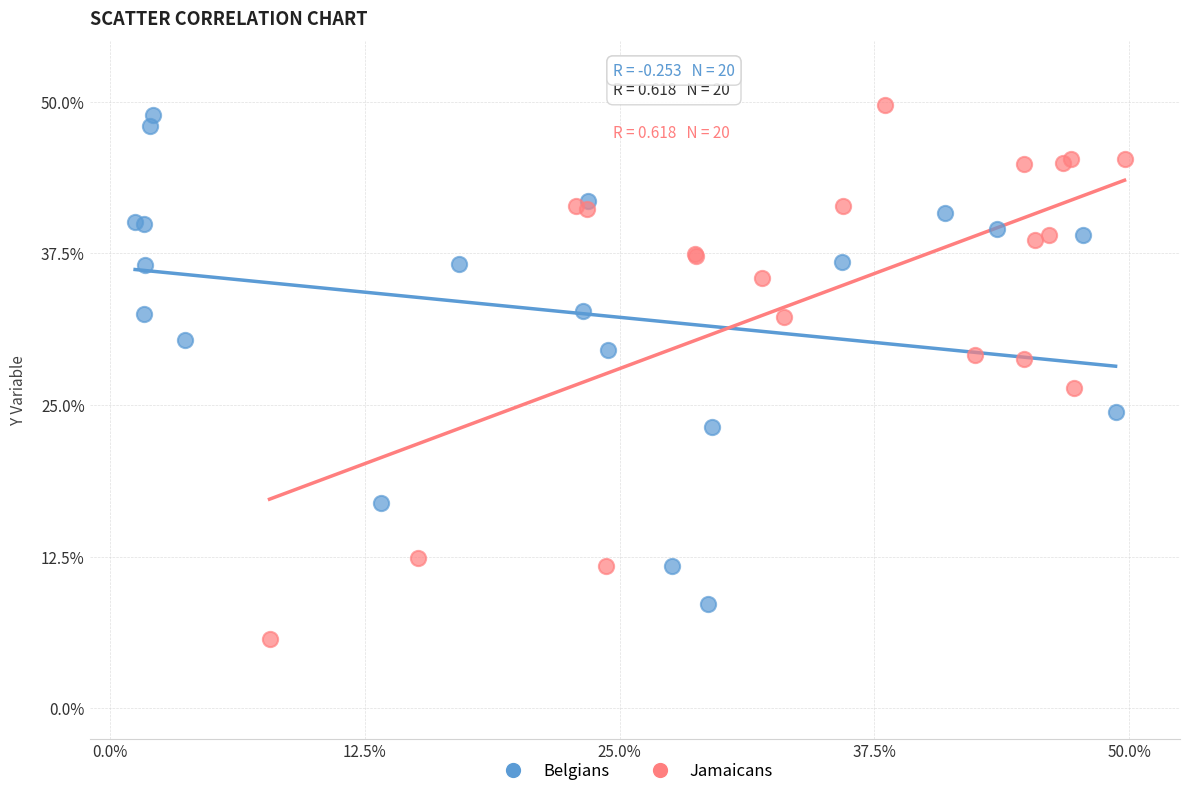

What are all the series names shown in the legend?

Belgians, Jamaicans